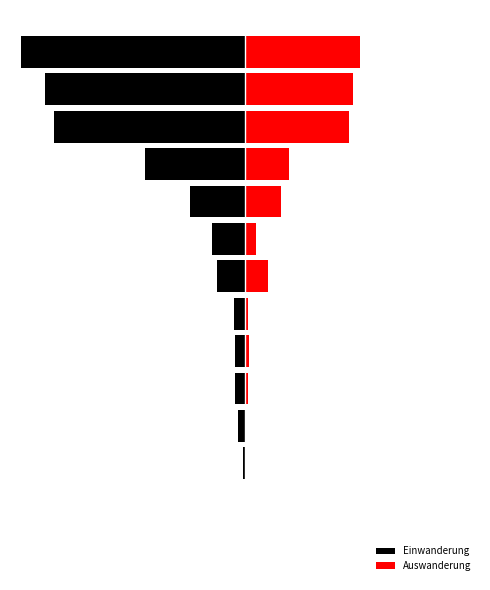

What is the maximum value shown in the chart?

1803